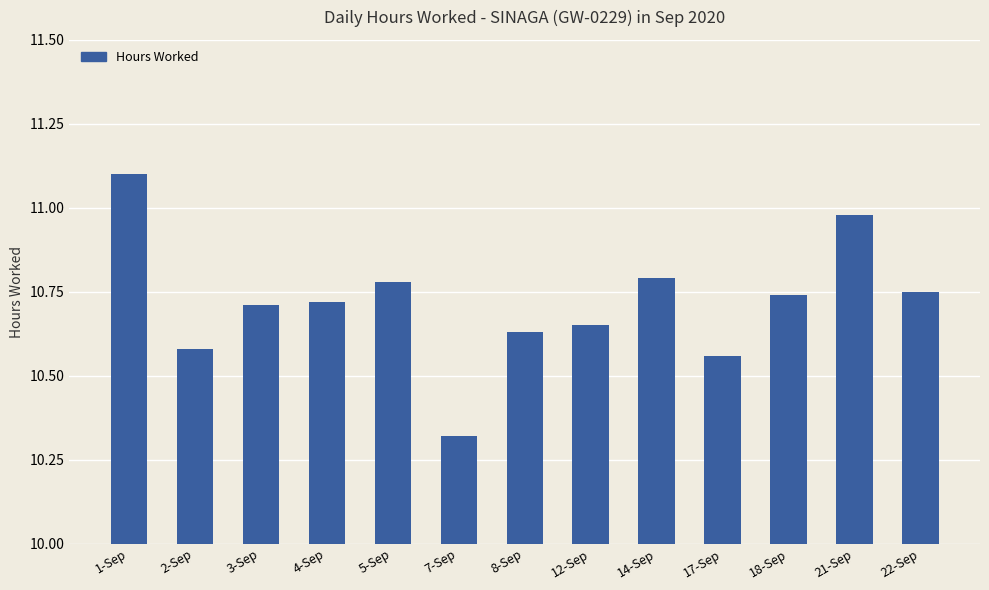

What is the change in value from 12-Sep to 14-Sep?

+0.1